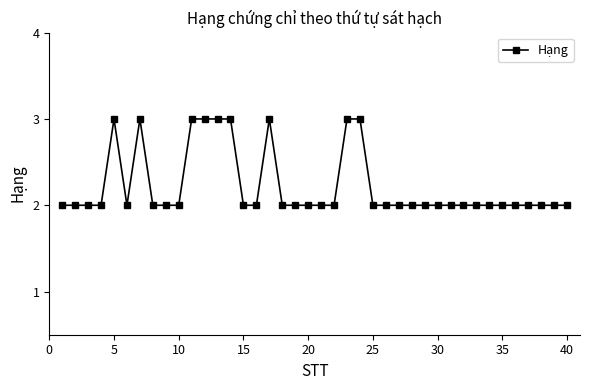

What is the maximum value shown in the chart?

3